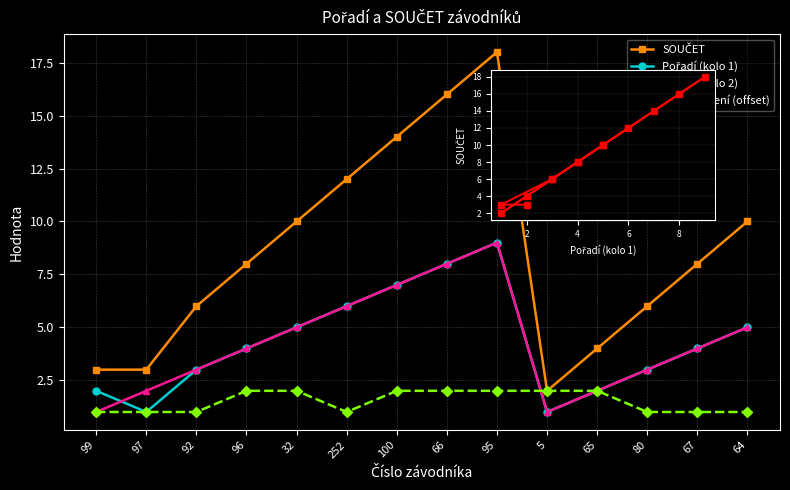

Count the Pořadí (kolo 1) values in the range 2 to 6.

9